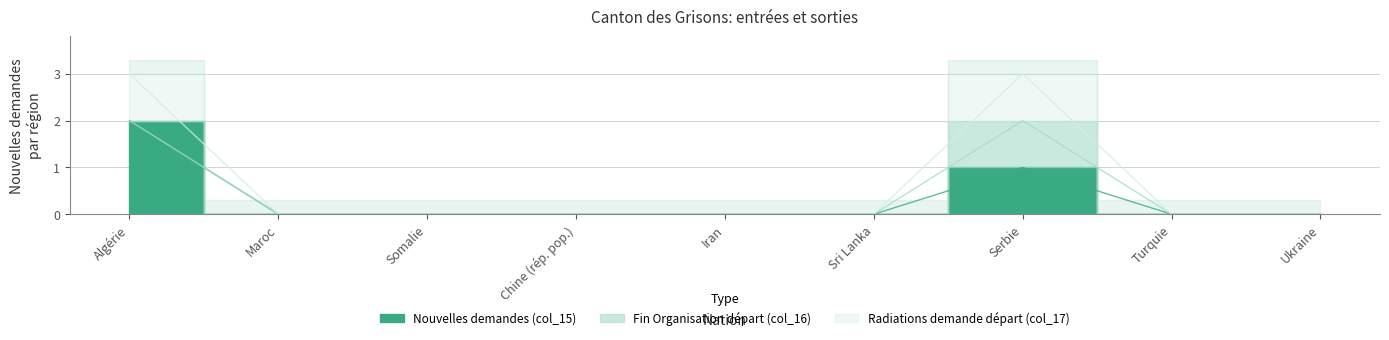

What is the label of the 7th point from the right?

Somalie